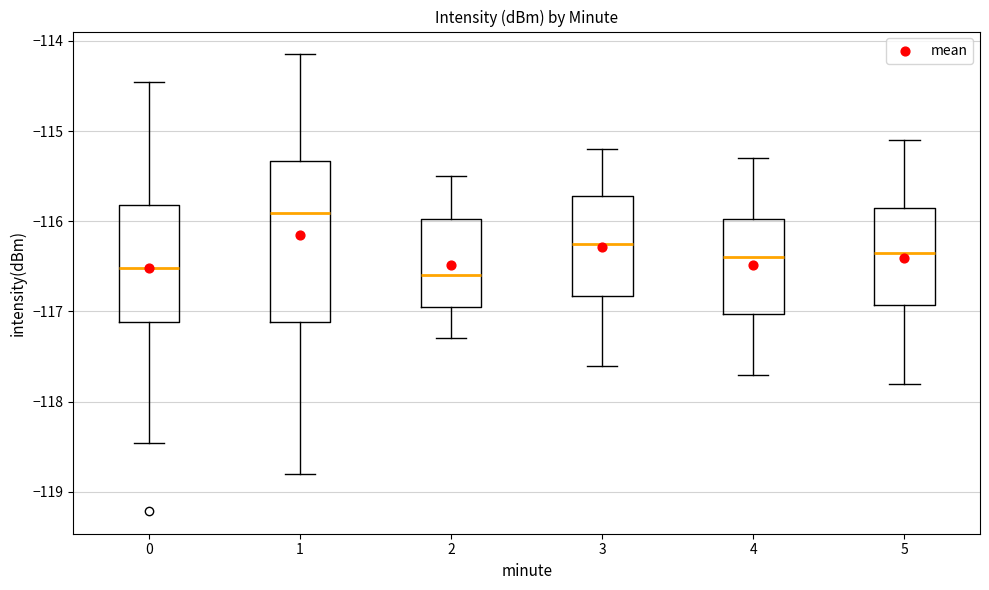

Where is the lower edge of the box at x = 2 on the y-axis? The values are not printed on the chart, so give them approximately, as read against the axis.

-116.9